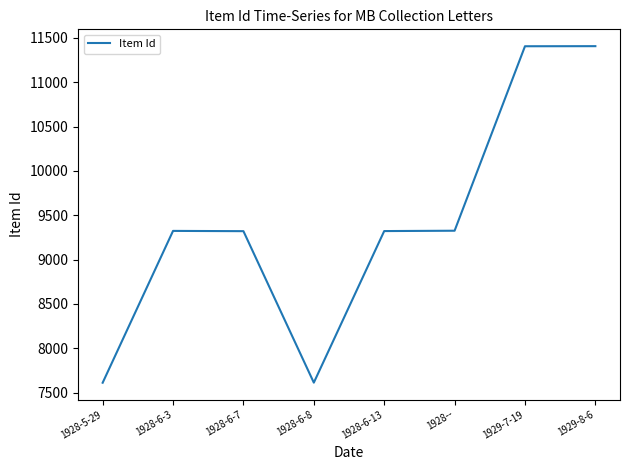

What is the smallest value displayed?

7612